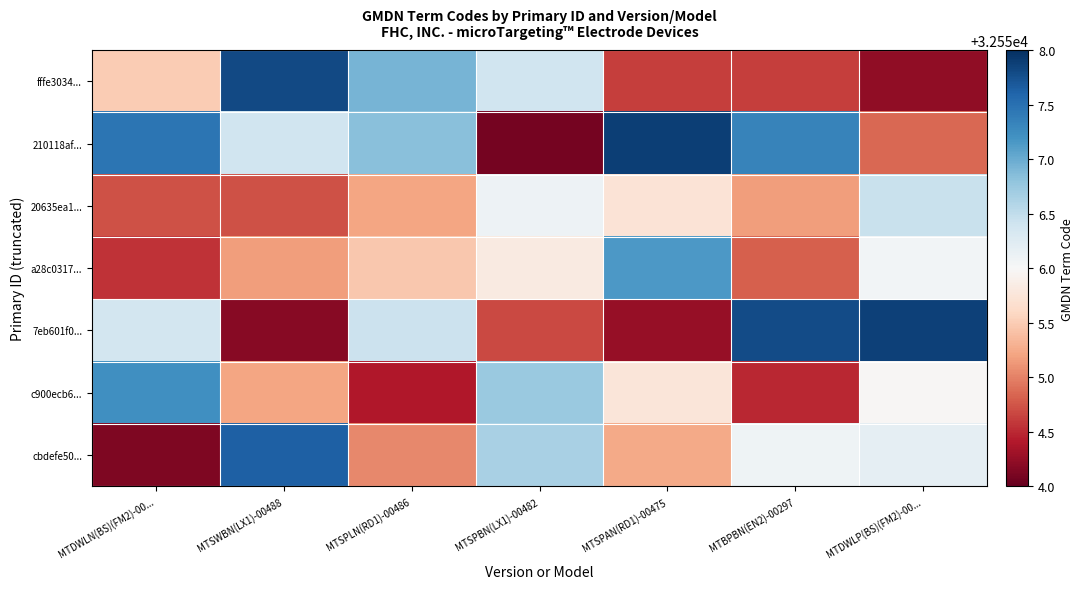

Reading left to right, what are all the values shown in this chart?

fffe3034...: MTDWLN(BS)(FM2)-00...=32555.5	MTSWBN(LX1)-00488=32557.8	MTSPLN(RD1)-00486=32556.9	MTSPBN(LX1)-00482=32556.4	MTSPAN(RD1)-00475=32554.6	MTBPBN(EN2)-00297=32554.6	MTDWLP(BS)(FM2)-00...=32554.2
210118af...: MTDWLN(BS)(FM2)-00...=32557.5	MTSWBN(LX1)-00488=32556.4	MTSPLN(RD1)-00486=32556.8	MTSPBN(LX1)-00482=32554.1	MTSPAN(RD1)-00475=32557.9	MTBPBN(EN2)-00297=32557.3	MTDWLP(BS)(FM2)-00...=32554.8
20635ea1...: MTDWLN(BS)(FM2)-00...=32554.7	MTSWBN(LX1)-00488=32554.7	MTSPLN(RD1)-00486=32555.2	MTSPBN(LX1)-00482=32556.1	MTSPAN(RD1)-00475=32555.7	MTBPBN(EN2)-00297=32555.2	MTDWLP(BS)(FM2)-00...=32556.4
a28c0317...: MTDWLN(BS)(FM2)-00...=32554.6	MTSWBN(LX1)-00488=32555.2	MTSPLN(RD1)-00486=32555.5	MTSPBN(LX1)-00482=32555.8	MTSPAN(RD1)-00475=32557.1	MTBPBN(EN2)-00297=32554.8	MTDWLP(BS)(FM2)-00...=32556.1
7eb601f0...: MTDWLN(BS)(FM2)-00...=32556.4	MTSWBN(LX1)-00488=32554.2	MTSPLN(RD1)-00486=32556.4	MTSPBN(LX1)-00482=32554.7	MTSPAN(RD1)-00475=32554.3	MTBPBN(EN2)-00297=32557.8	MTDWLP(BS)(FM2)-00...=32557.9
c900ecb6...: MTDWLN(BS)(FM2)-00...=32557.2	MTSWBN(LX1)-00488=32555.2	MTSPLN(RD1)-00486=32554.4	MTSPBN(LX1)-00482=32556.7	MTSPAN(RD1)-00475=32555.8	MTBPBN(EN2)-00297=32554.5	MTDWLP(BS)(FM2)-00...=32556.0
cbdefe50...: MTDWLN(BS)(FM2)-00...=32554.1	MTSWBN(LX1)-00488=32557.6	MTSPLN(RD1)-00486=32555.0	MTSPBN(LX1)-00482=32556.7	MTSPAN(RD1)-00475=32555.2	MTBPBN(EN2)-00297=32556.1	MTDWLP(BS)(FM2)-00...=32556.2